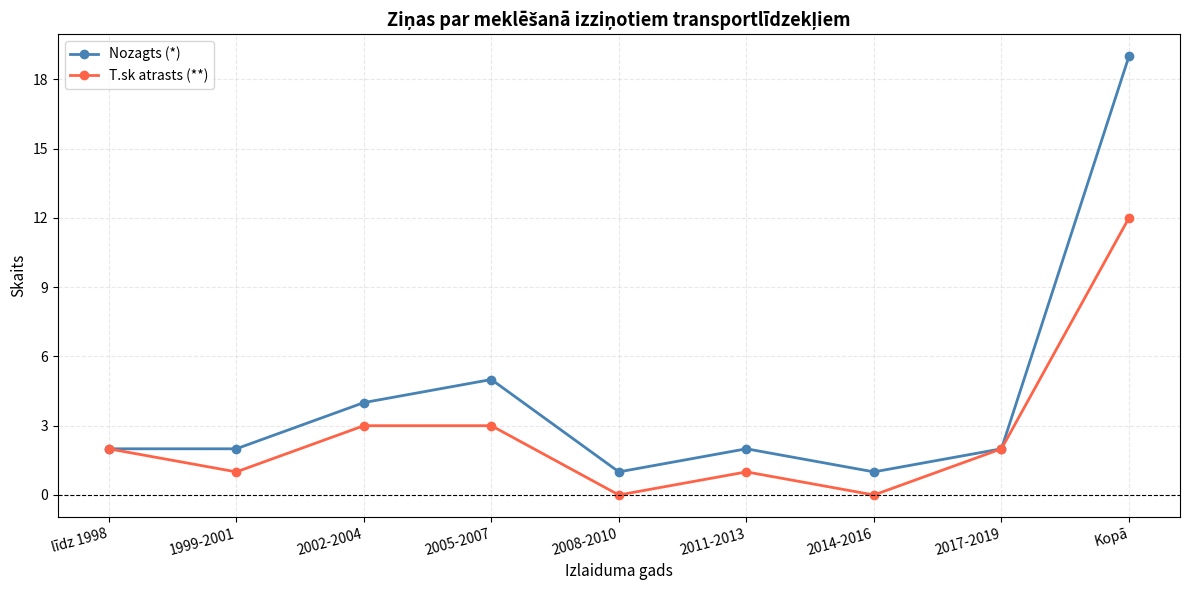

At which label is Nozagts (*) closest to 10?

2005-2007